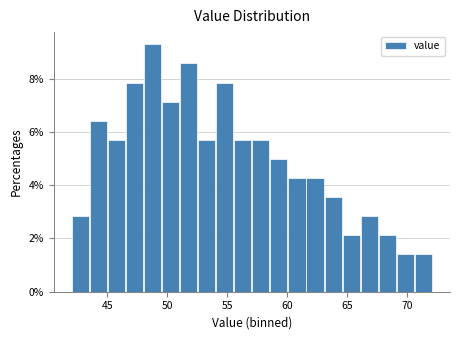

Around what value on the x-axis is the tallest bar? Give the approximate position of its centre, as read against the axis.

49.0